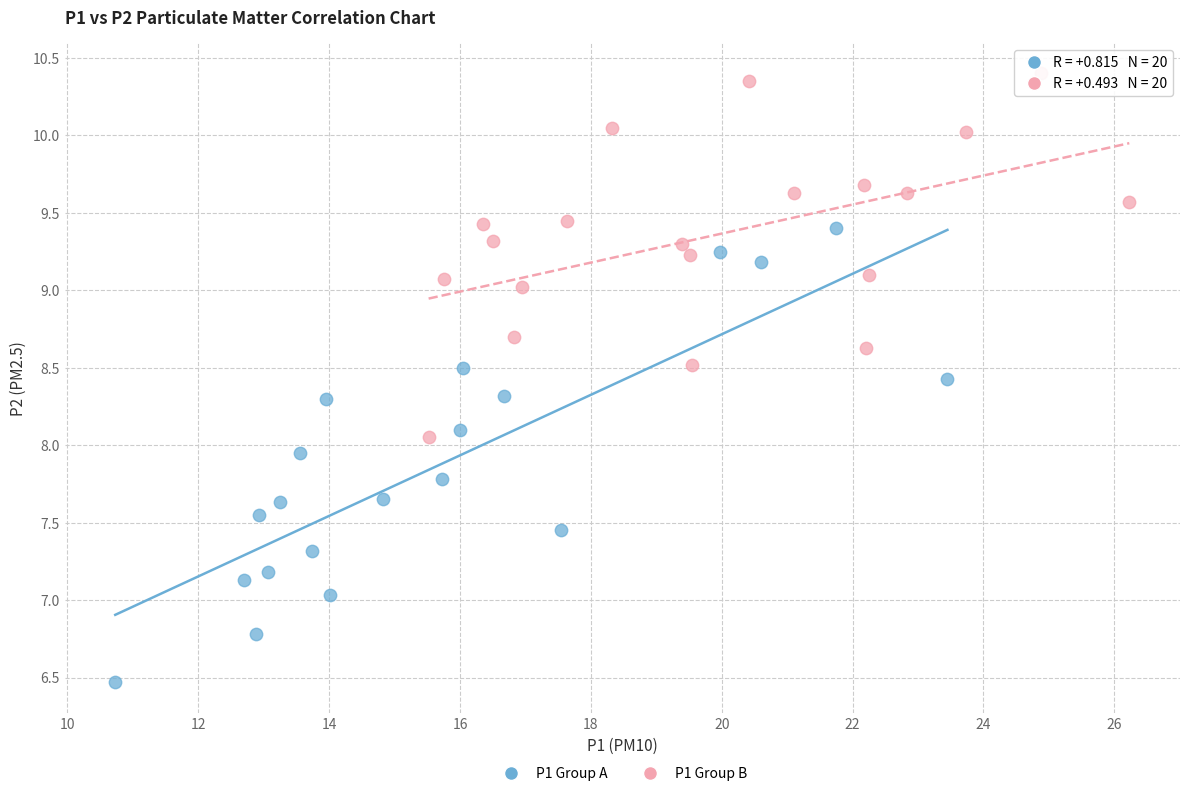

Which series has the largest Y range (max minus min)?

P1 Group A